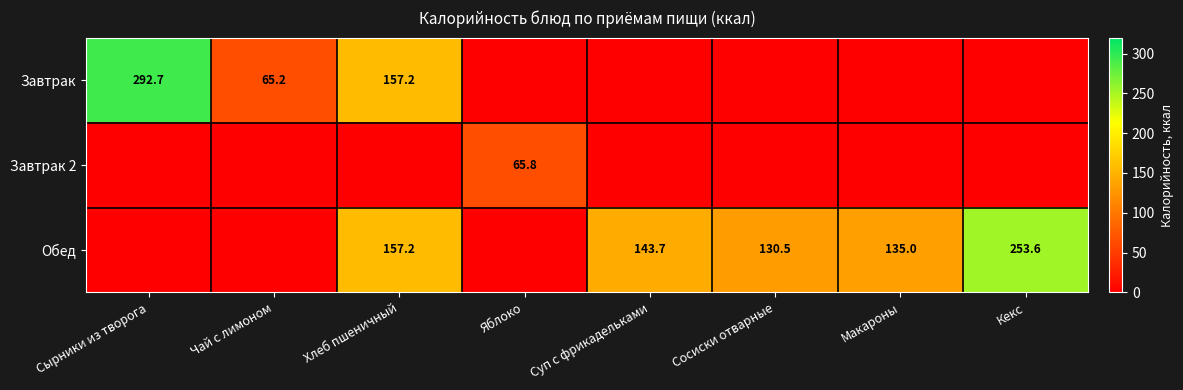

True or false: Завтрак has a value of 65.2 at Чай с лимоном.

True